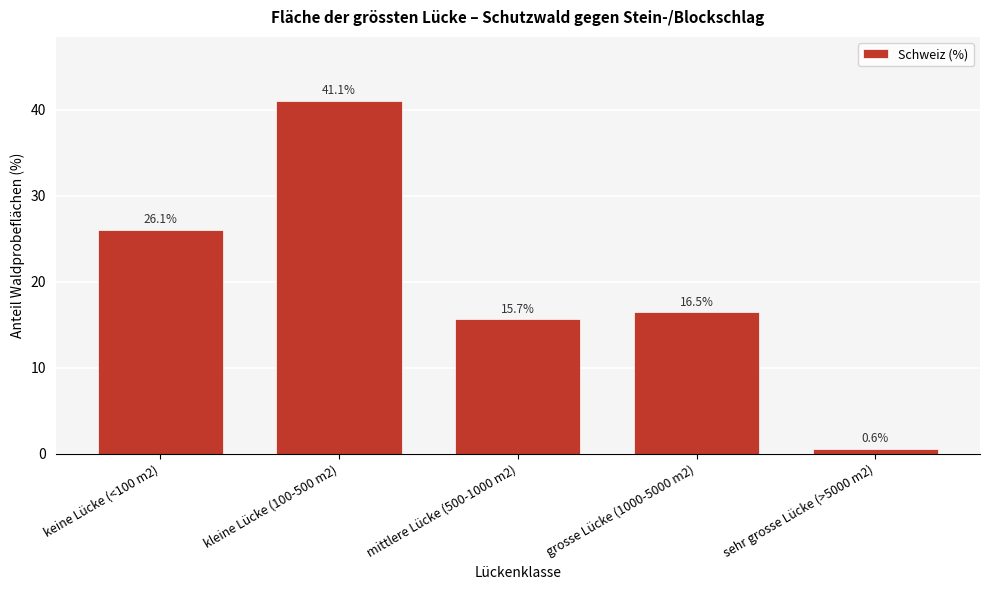

Reading right to left, list all the values displayed in this chart.

sehr grosse Lücke (>5000 m2)=0.6	grosse Lücke (1000-5000 m2)=16.5	mittlere Lücke (500-1000 m2)=15.7	kleine Lücke (100-500 m2)=41.1	keine Lücke (<100 m2)=26.1